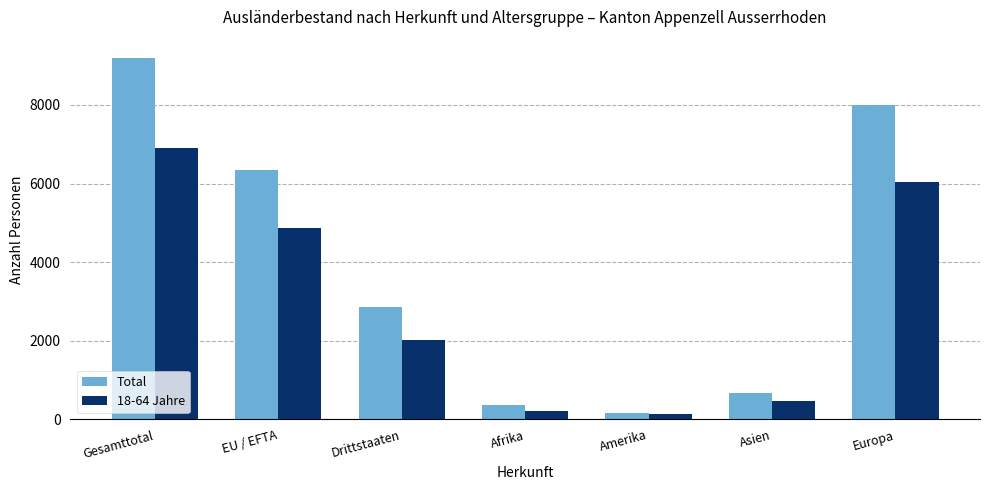

Count the number of categories in the chart.

7